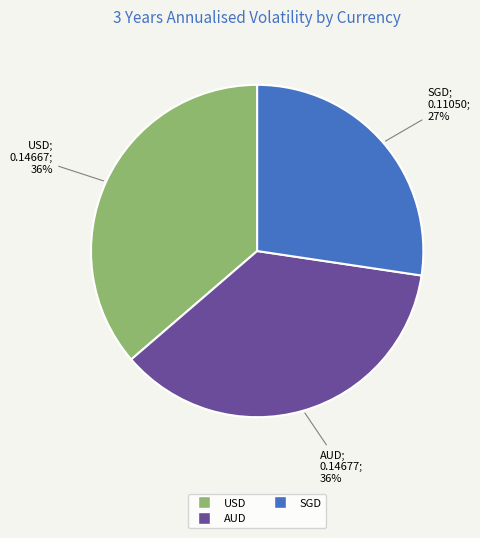

Is there a majority slice in this chart?

No